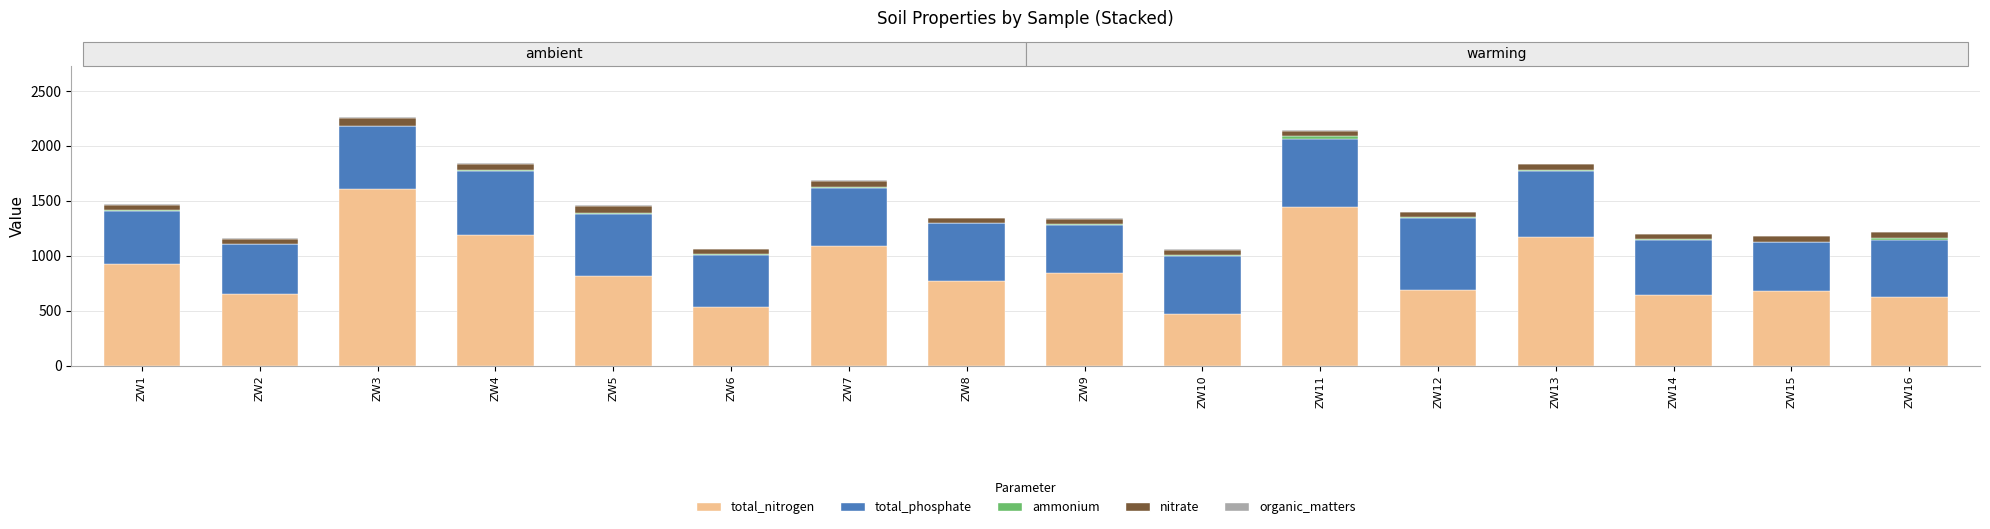

Where is total_nitrogen nearest to the value 1038?

ZW7